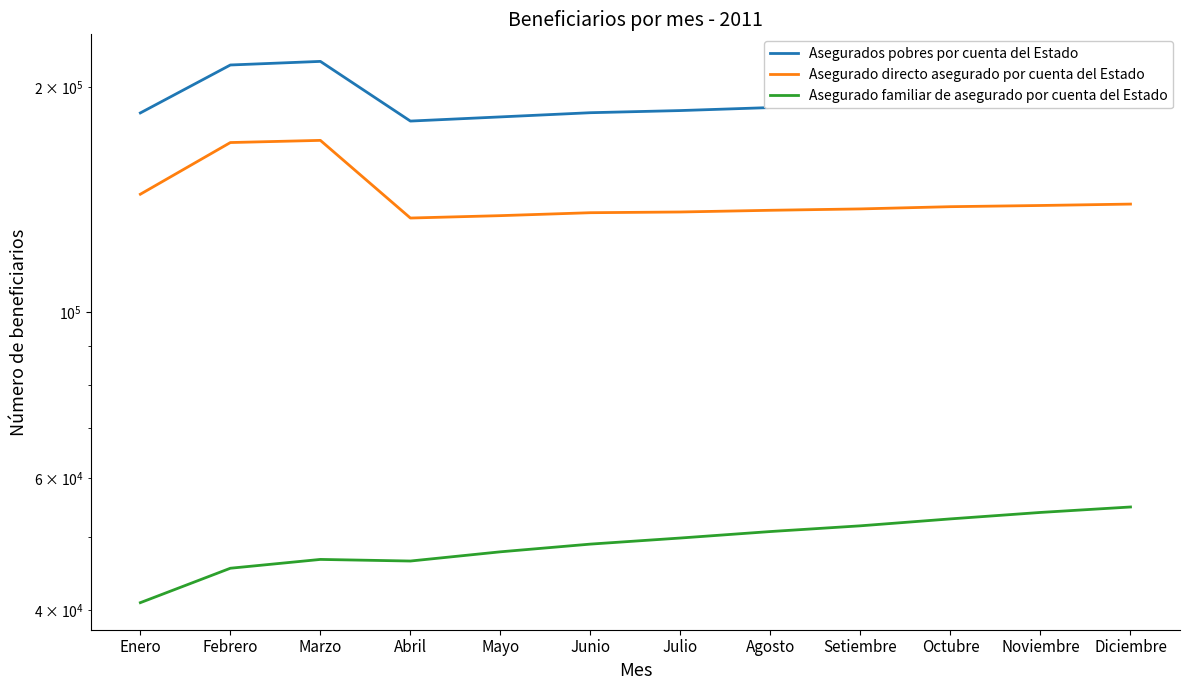

Rank the categories by Asegurado familiar de asegurado por cuenta del Estado value from lowest to highest.

Enero, Febrero, Abril, Marzo, Mayo, Junio, Julio, Agosto, Setiembre, Octubre, Noviembre, Diciembre